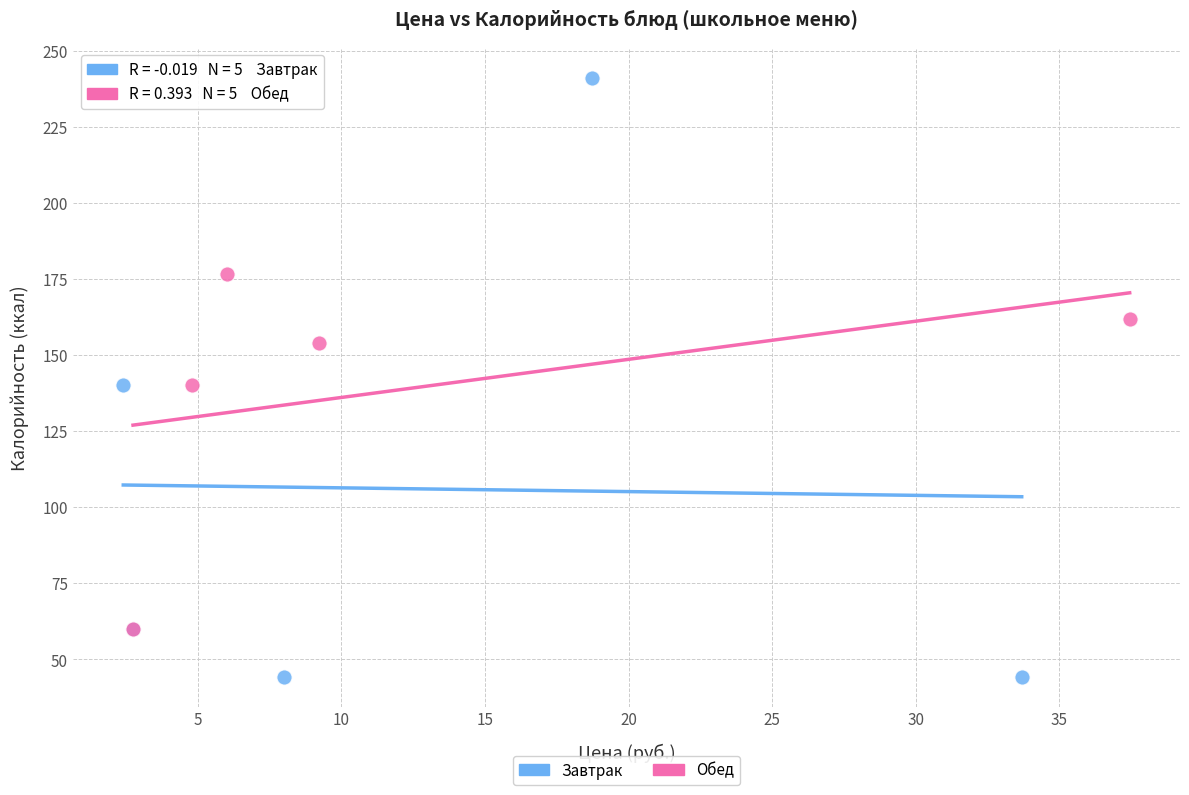

Which series contains the lowest Y value?

Завтрак